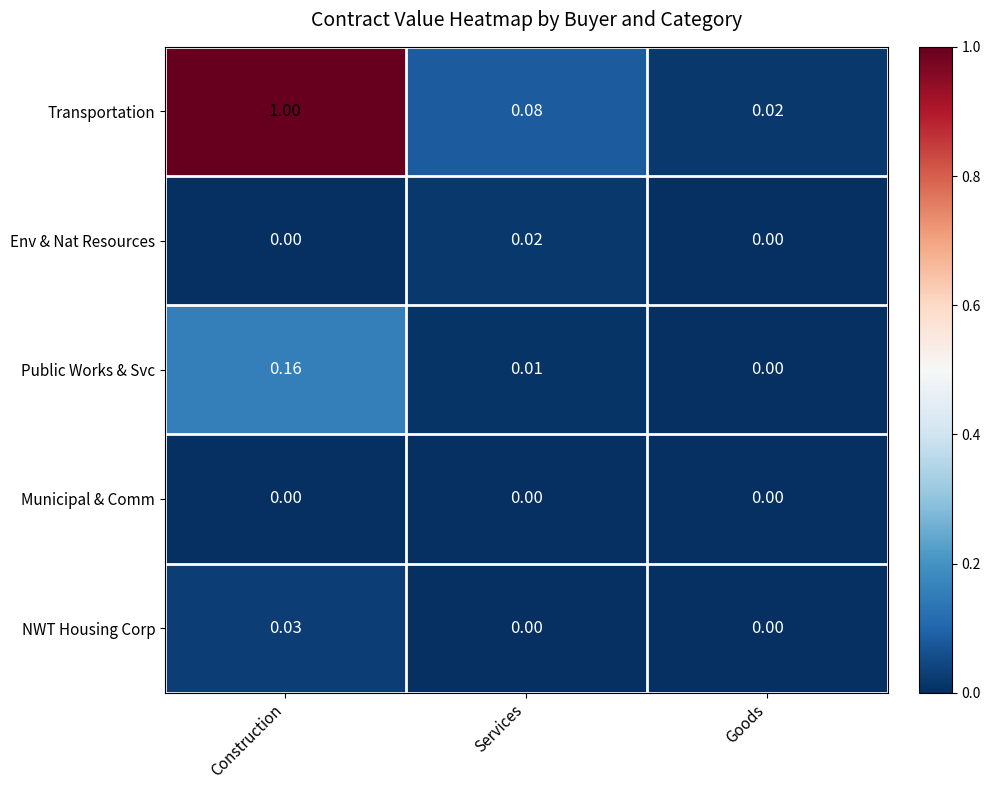

List the series in order of their peak value, highest first.

Transportation, Public Works & Svc, NWT Housing Corp, Env & Nat Resources, Municipal & Comm